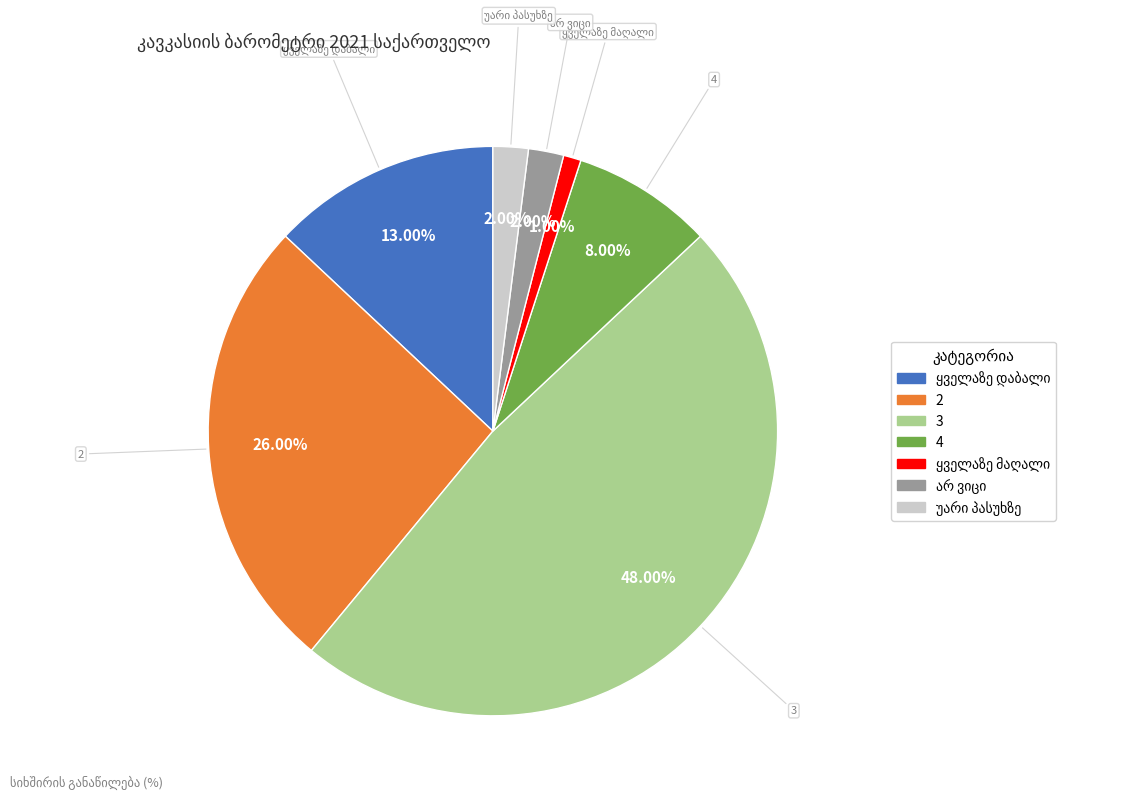

Combined, do 4 and 3 account for over 50%?

Yes